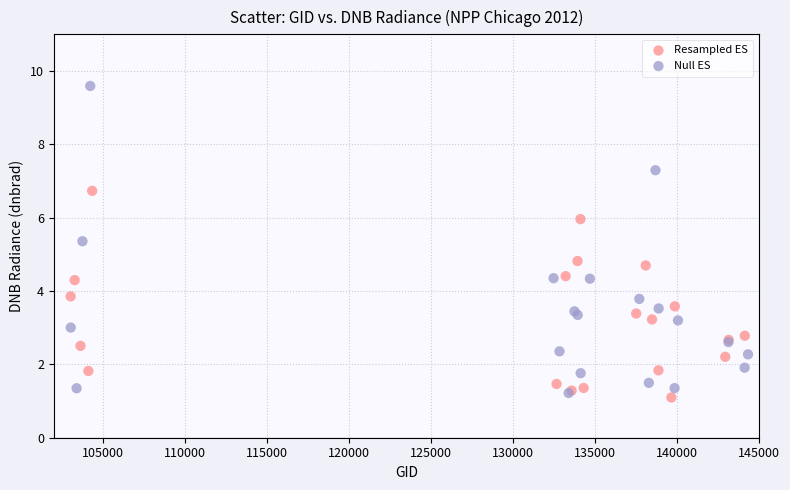

Which series has the widest spread of Y values?

Null ES